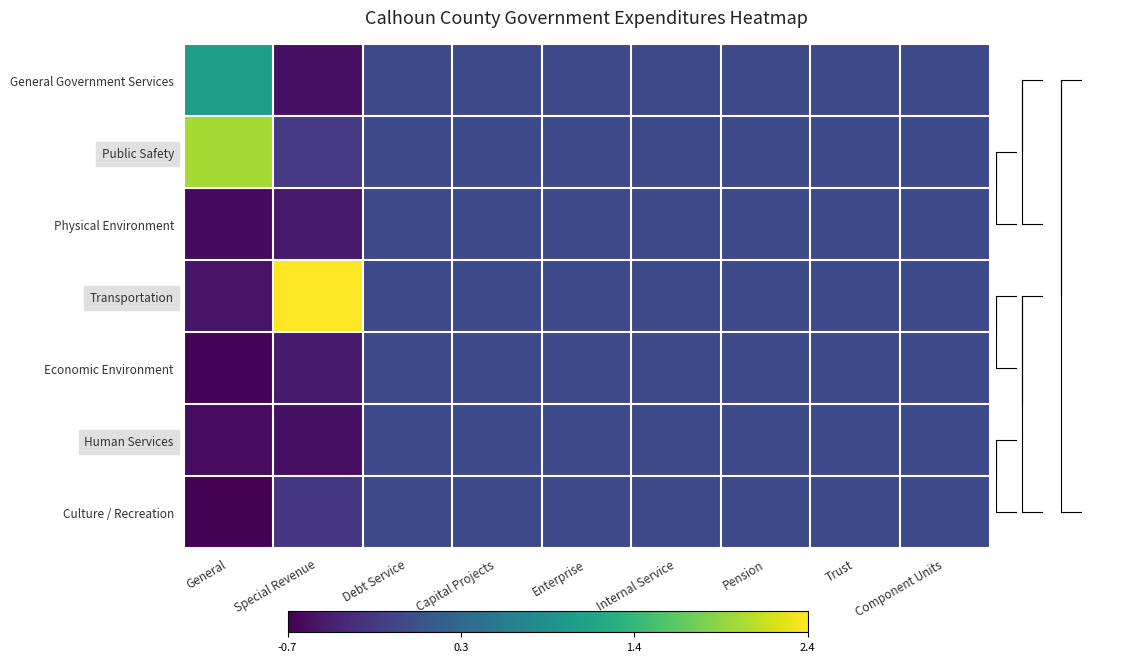

Reading left to right, extract all data points from this chart.

General Government Services: General=1.1	Special Revenue=-0.6	Debt Service=0.0	Capital Projects=0.0	Enterprise=0.0	Internal Service=0.0	Pension=0.0	Trust=0.0	Component Units=0.0
Public Safety: General=2.0	Special Revenue=-0.2	Debt Service=0.0	Capital Projects=0.0	Enterprise=0.0	Internal Service=0.0	Pension=0.0	Trust=0.0	Component Units=0.0
Physical Environment: General=-0.6	Special Revenue=-0.5	Debt Service=0.0	Capital Projects=0.0	Enterprise=0.0	Internal Service=0.0	Pension=0.0	Trust=0.0	Component Units=0.0
Transportation: General=-0.5	Special Revenue=2.4	Debt Service=0.0	Capital Projects=0.0	Enterprise=0.0	Internal Service=0.0	Pension=0.0	Trust=0.0	Component Units=0.0
Economic Environment: General=-0.7	Special Revenue=-0.5	Debt Service=0.0	Capital Projects=0.0	Enterprise=0.0	Internal Service=0.0	Pension=0.0	Trust=0.0	Component Units=0.0
Human Services: General=-0.6	Special Revenue=-0.6	Debt Service=0.0	Capital Projects=0.0	Enterprise=0.0	Internal Service=0.0	Pension=0.0	Trust=0.0	Component Units=0.0
Culture / Recreation: General=-0.7	Special Revenue=-0.2	Debt Service=0.0	Capital Projects=0.0	Enterprise=0.0	Internal Service=0.0	Pension=0.0	Trust=0.0	Component Units=0.0